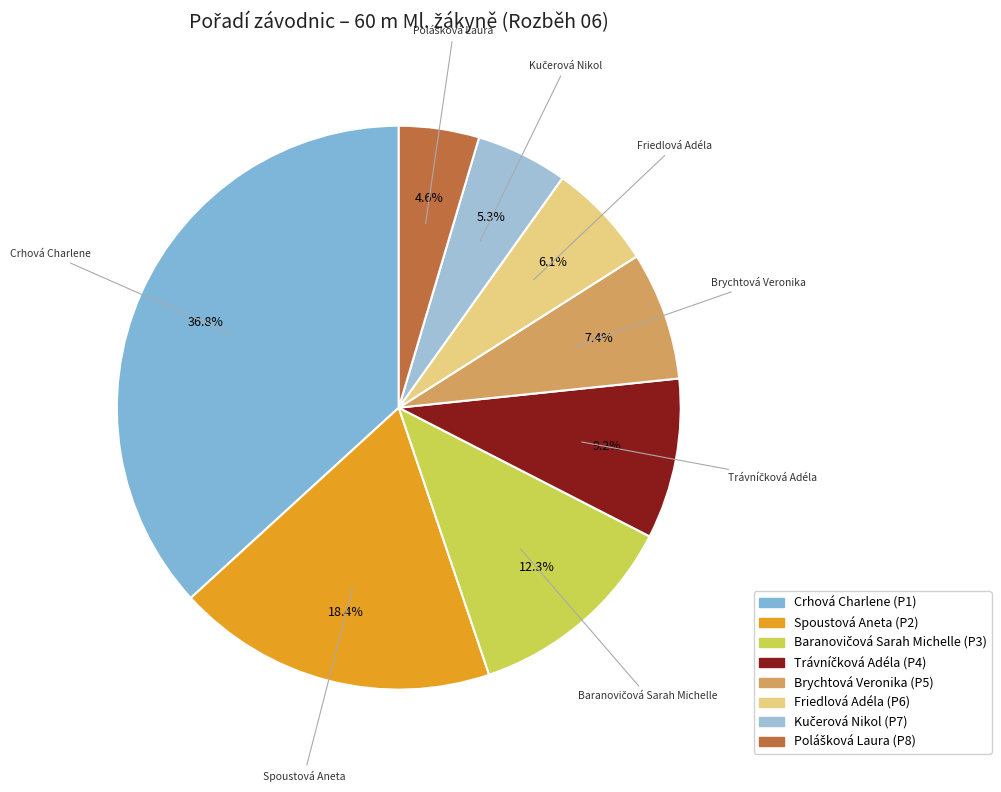

Does Spoustová Aneta account for over 50% of the chart?

No